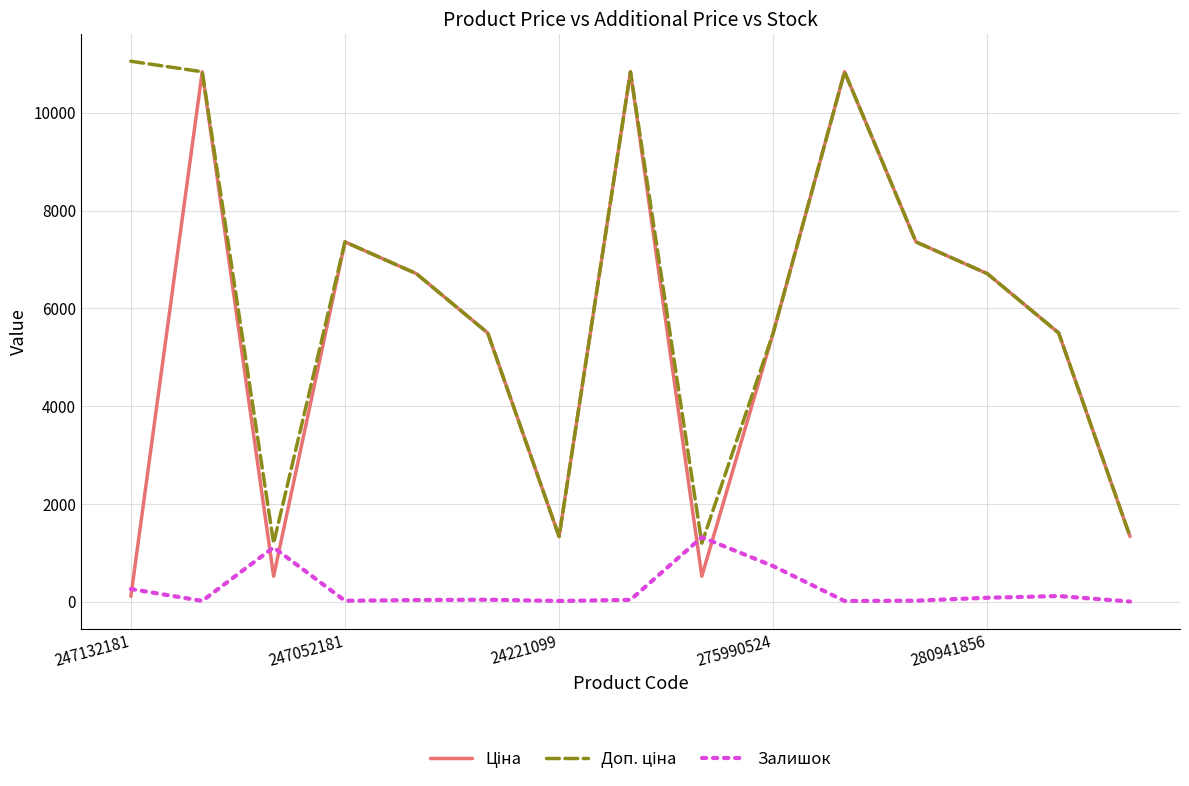

What is the greatest value displayed?

11055.0